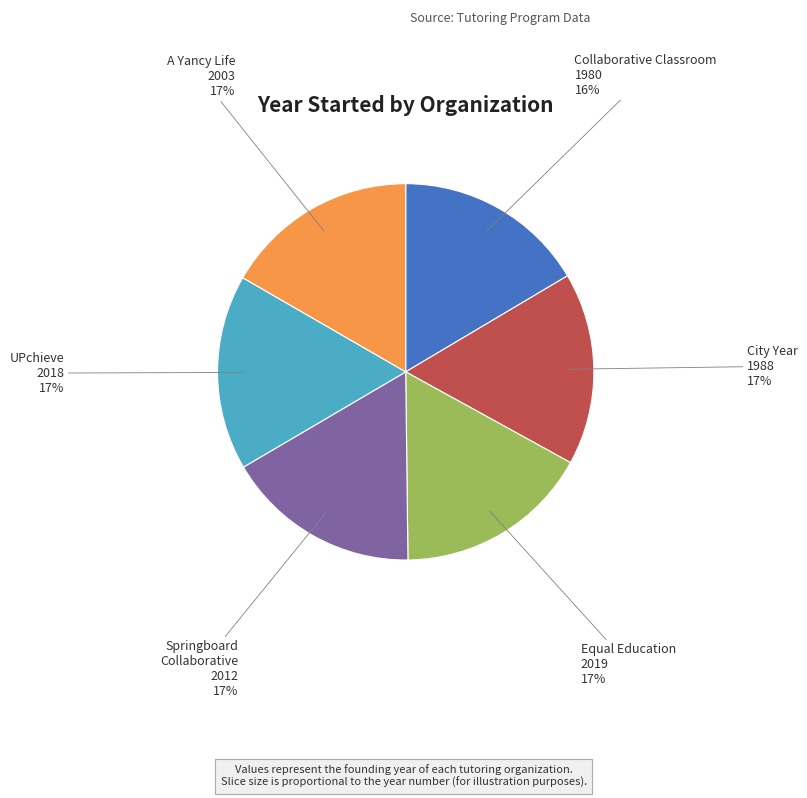

Is there a majority slice in this chart?

No